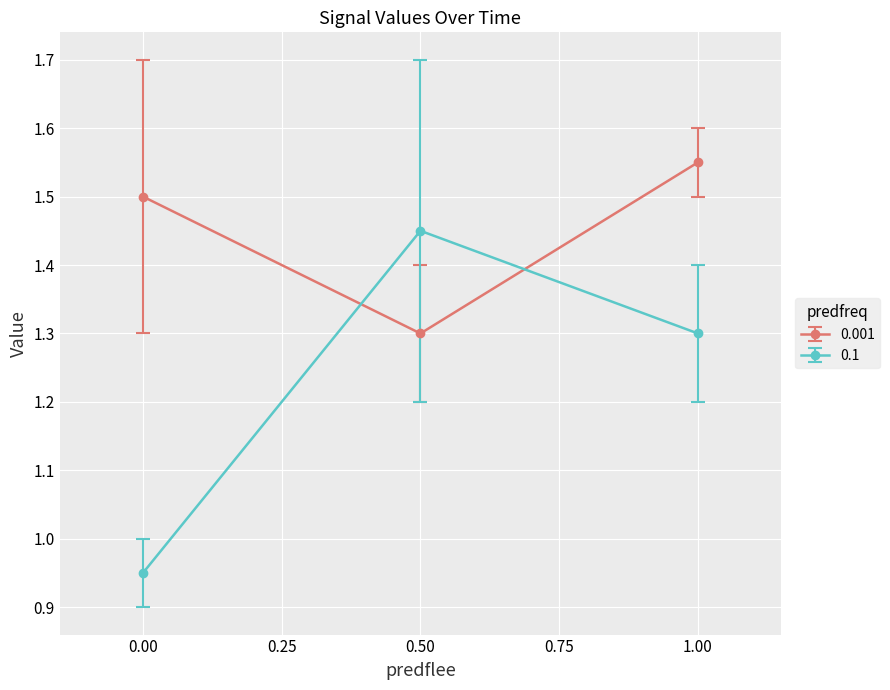

The 0.1 series shows 1.4 at 0.00. True or false?

False